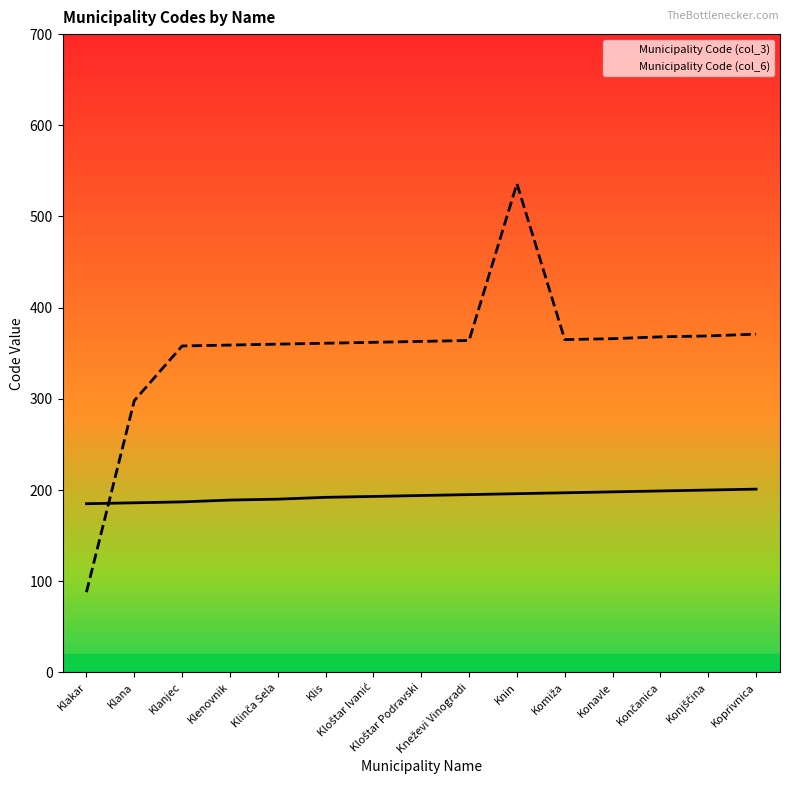

At Klanjec, list the series in order from smallest to largest.

Municipality Code (col_3), Municipality Code (col_6)